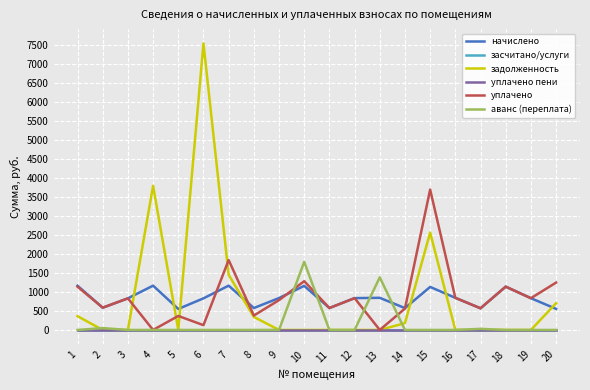

Is this an area chart (filled region under the line)?

No